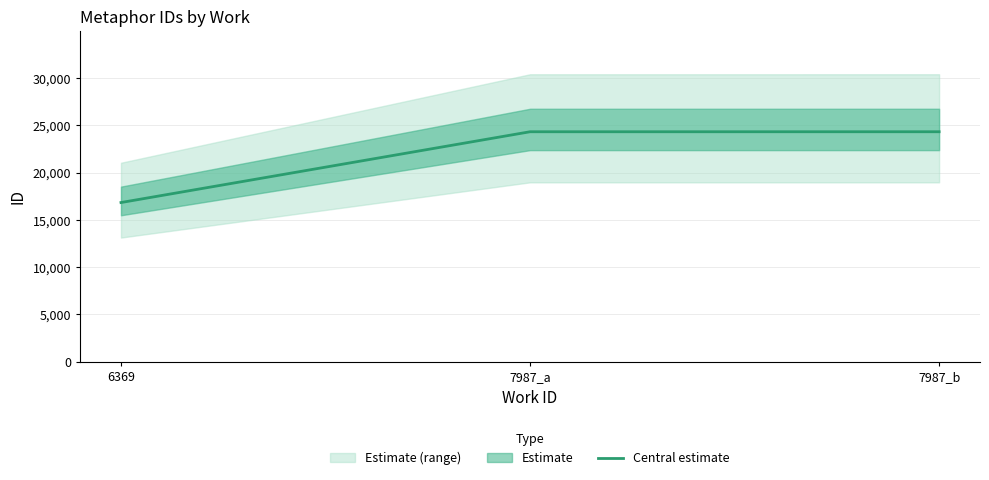

At which category does the chart reach its peak across all series?

7987_b